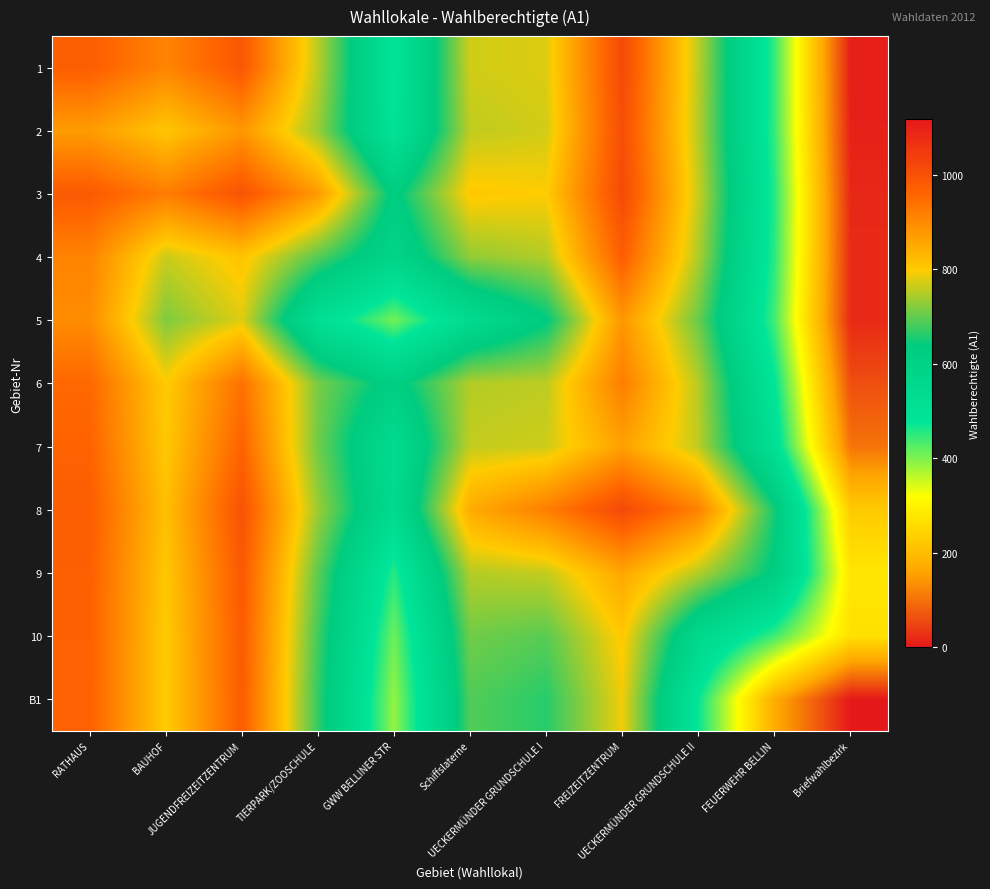

Between GWW BELLINER STR and UECKERMÜNDER GRUNDSCHULE I, which is larger?

UECKERMÜNDER GRUNDSCHULE I